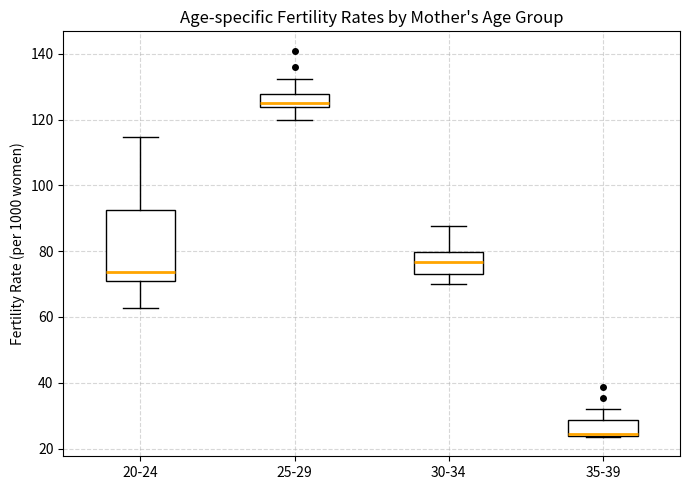

Reading left to right, transcribe this box plot: for each box, give where its median line is, the range the box spans, and where its two whiskers end, as read against the y-axis. The values are not printed on the chart, so give them approximately, as read against the axis.

20-24: median 74, box 72 to 92, whiskers 62 to 114
25-29: median 126, box 124 to 128, whiskers 120 to 132
30-34: median 76, box 74 to 80, whiskers 70 to 88
35-39: median 24, box 24 to 28, whiskers 24 to 32